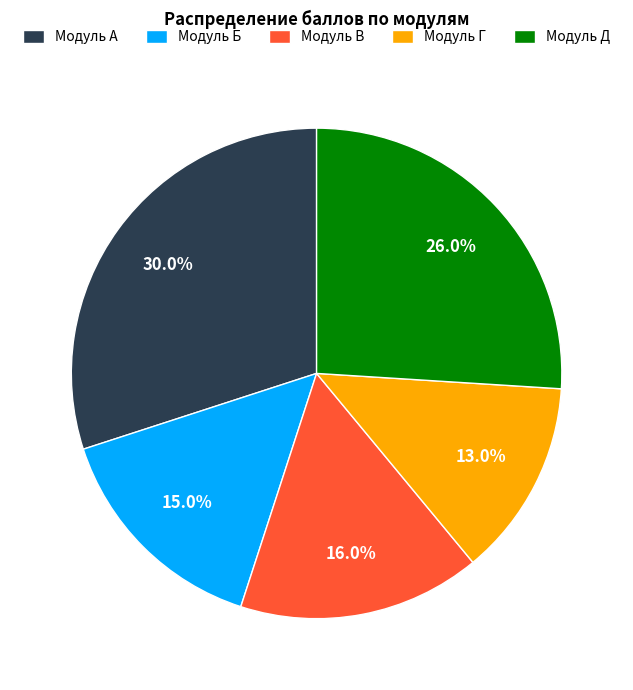

What is the change in value from Модуль А to Модуль Д?

-4